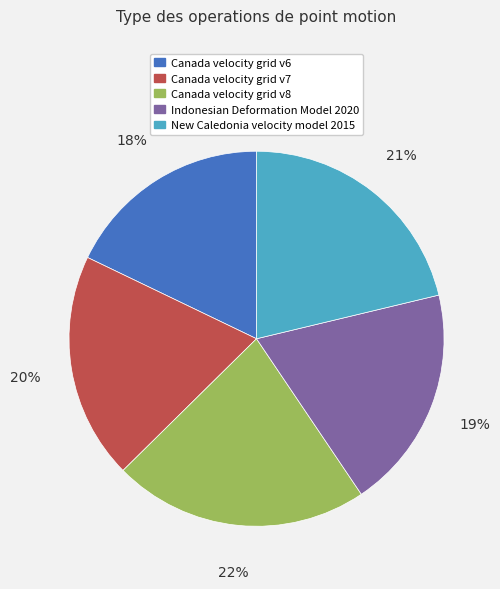

Does any single category account for the majority?

No